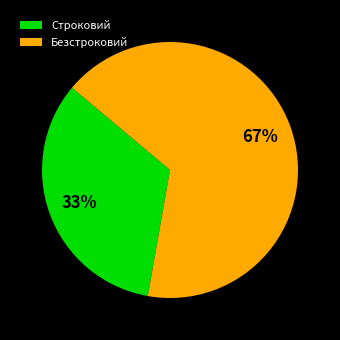

What is the ratio of the value at Безстроковий to the value at Строковий?

2.0